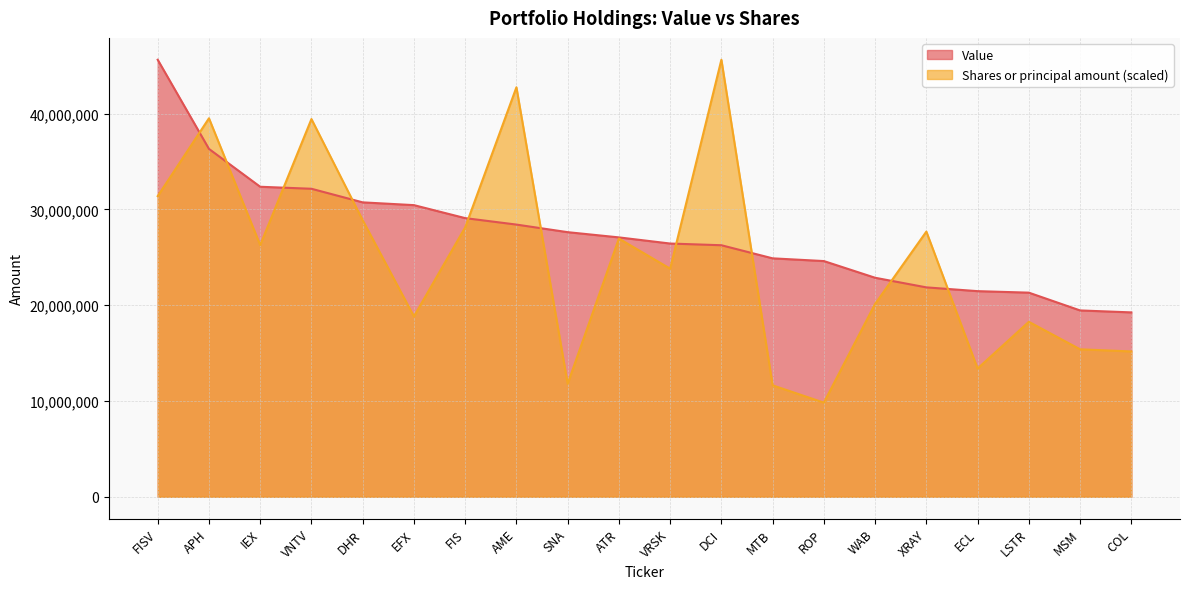

Rank the series by their average value, from lowest to highest.

Shares or principal amount (scaled), Value